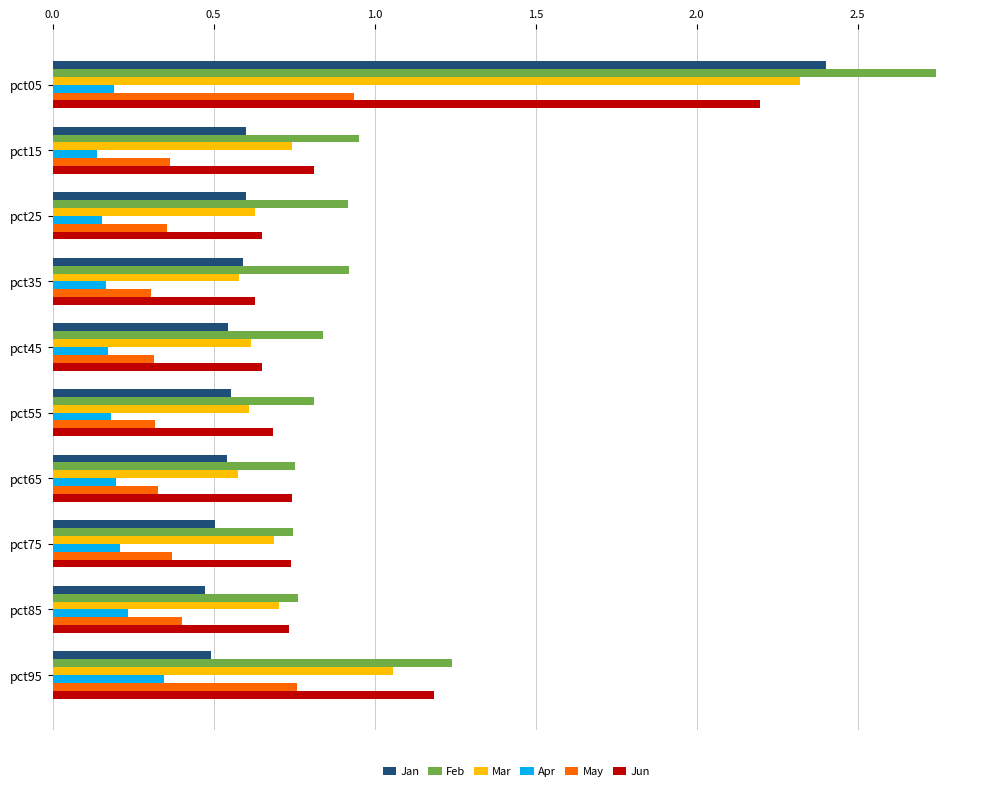

At which category does the chart reach its peak across all series?

pct05